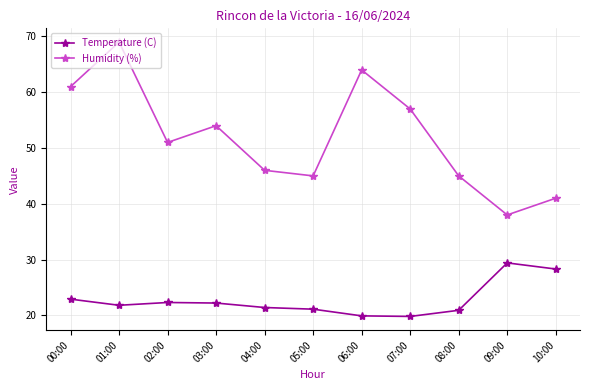

Where does the Temperature (C) series first go above 21?

00:00